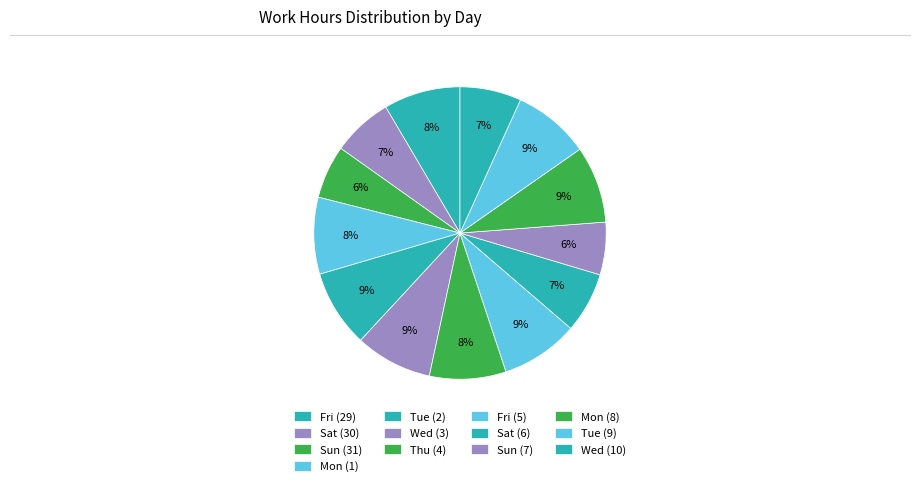

Which slice is the smallest?

Sun (7)